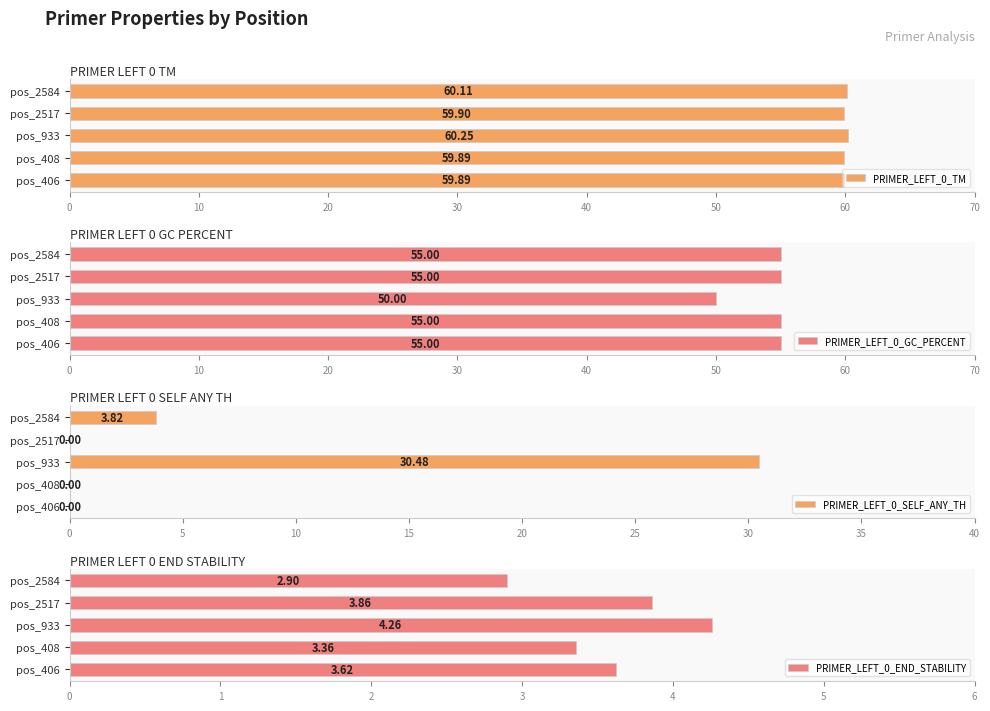

Is it true that PRIMER_LEFT_0_SELF_ANY_TH equals 13.4 at pos_408?

False